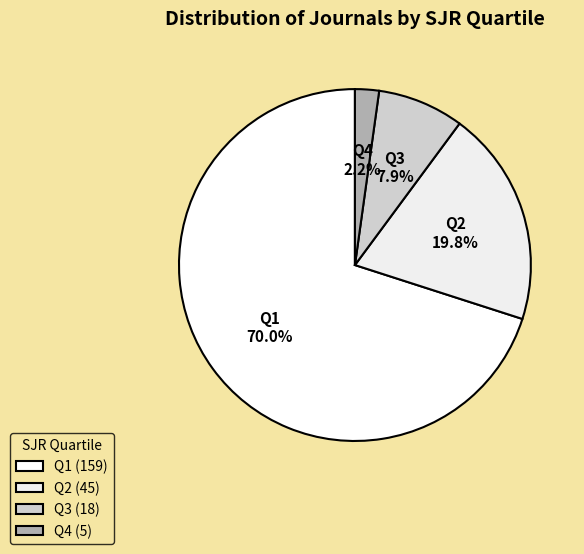

How many segments does this pie chart have?

4